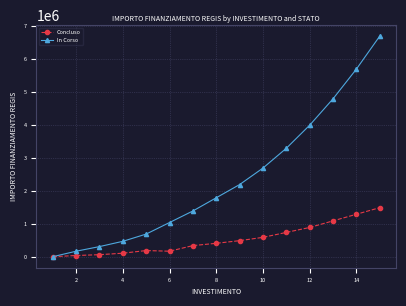

Count the number of data series in this chart.

2